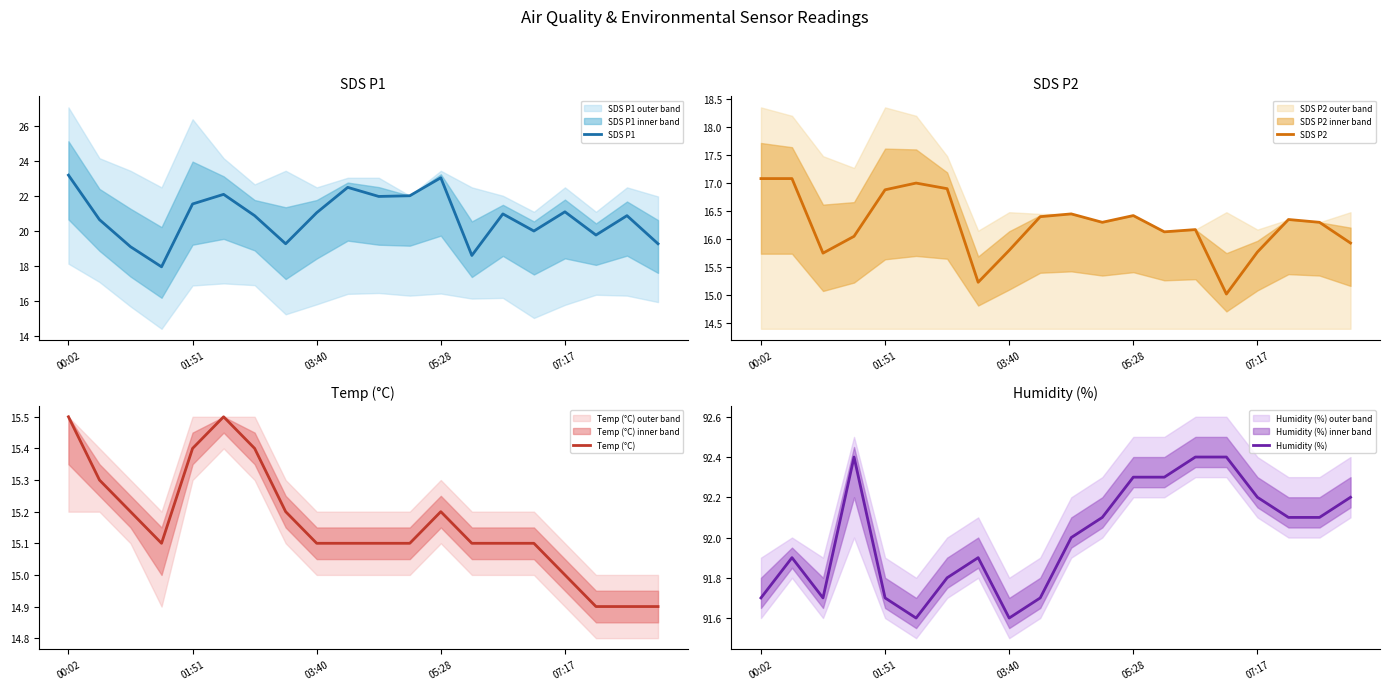

Which series changed the most between 13 and 17?

SDS P1